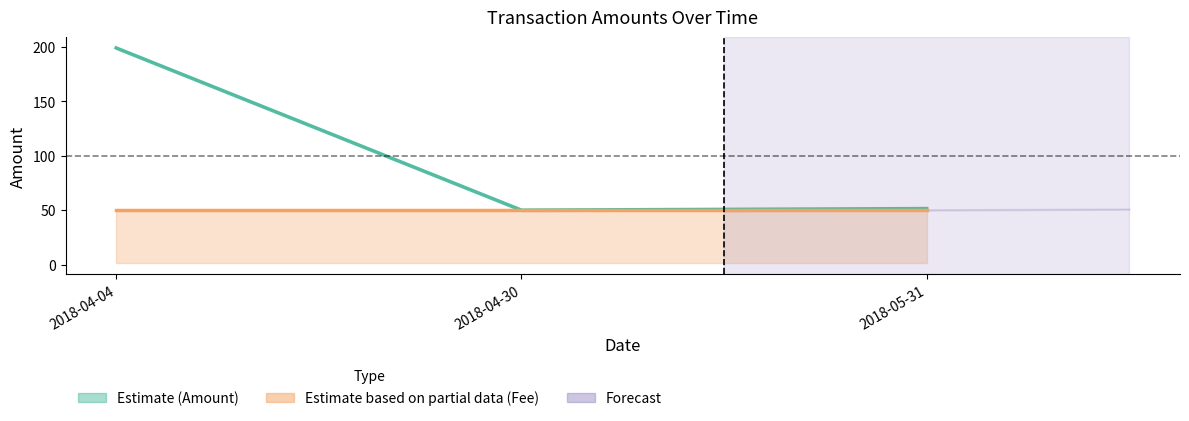

What is the maximum value for Fee (scaled)?

50.0